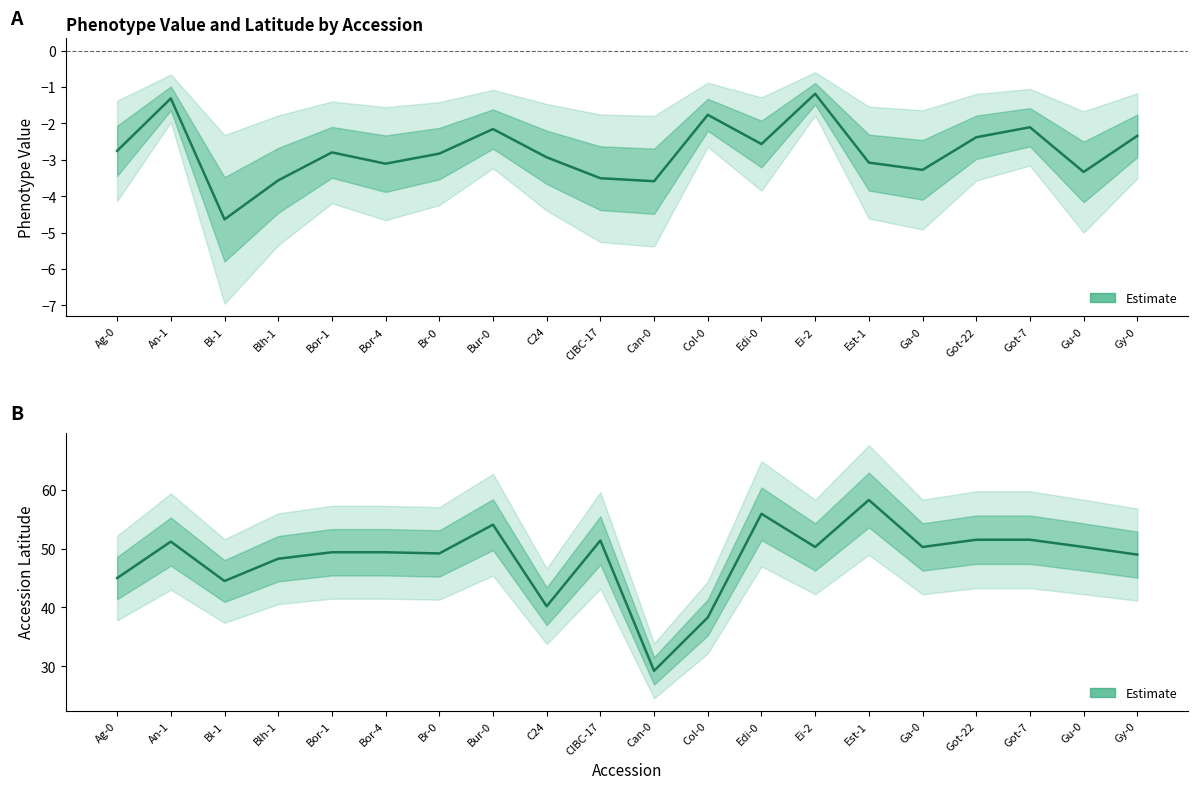

Which label corresponds to the smallest value in the chart?

Can-0